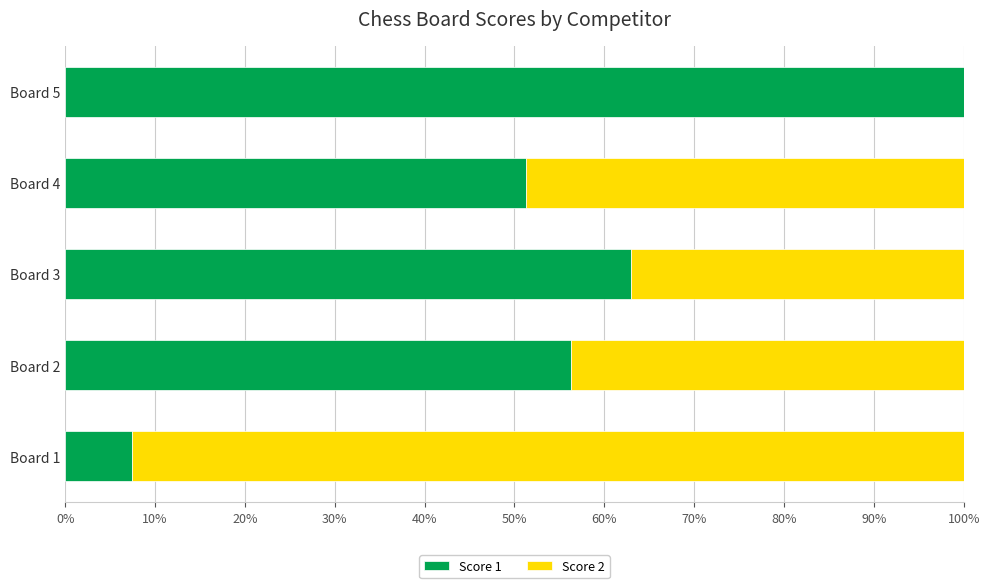

Is it true that Score 1 equals 83.5 at Board 2?

False